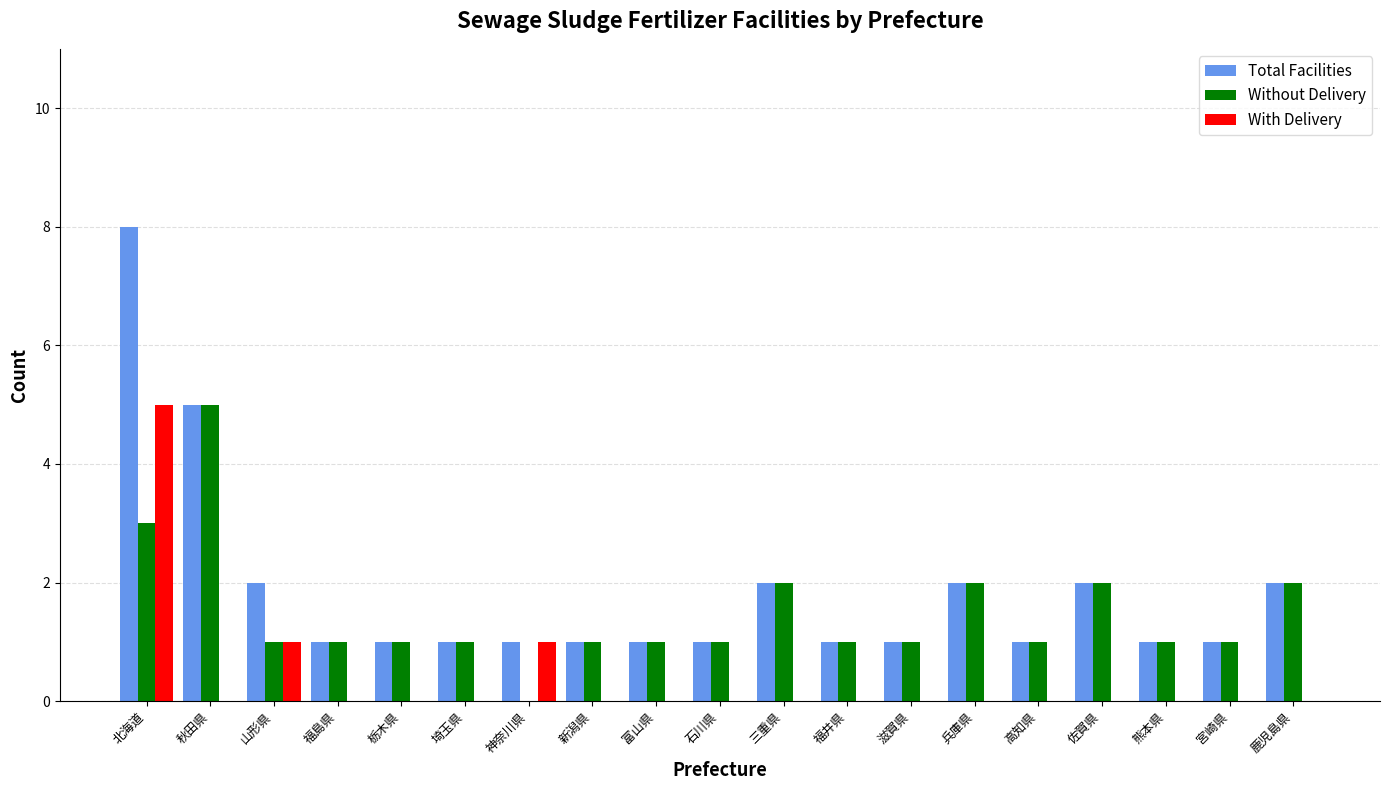

At which category is the sum across all series the highest?

北海道